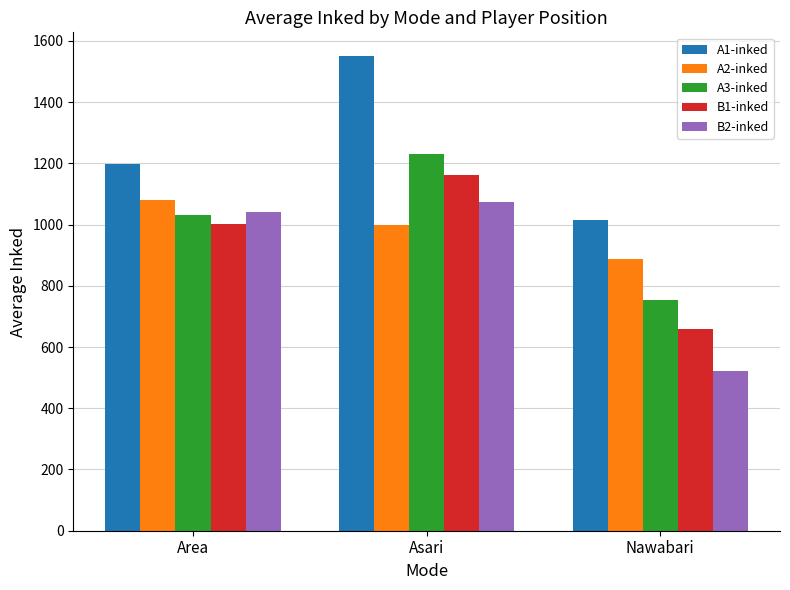

Which label corresponds to the smallest value in the chart?

Nawabari